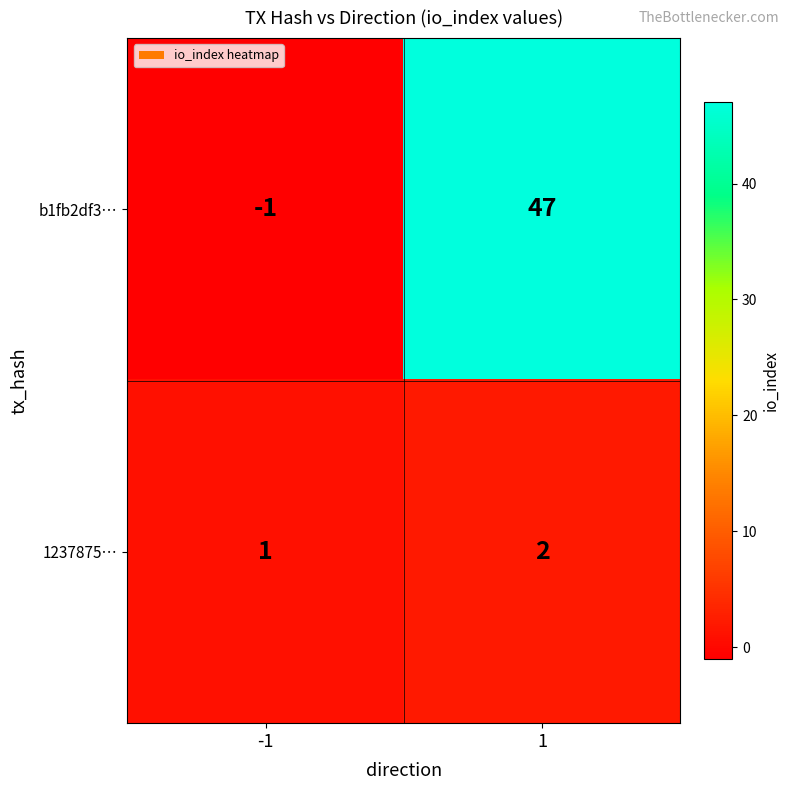

Rank the series by their maximum value, from lowest to highest.

1237875…, b1fb2df3…